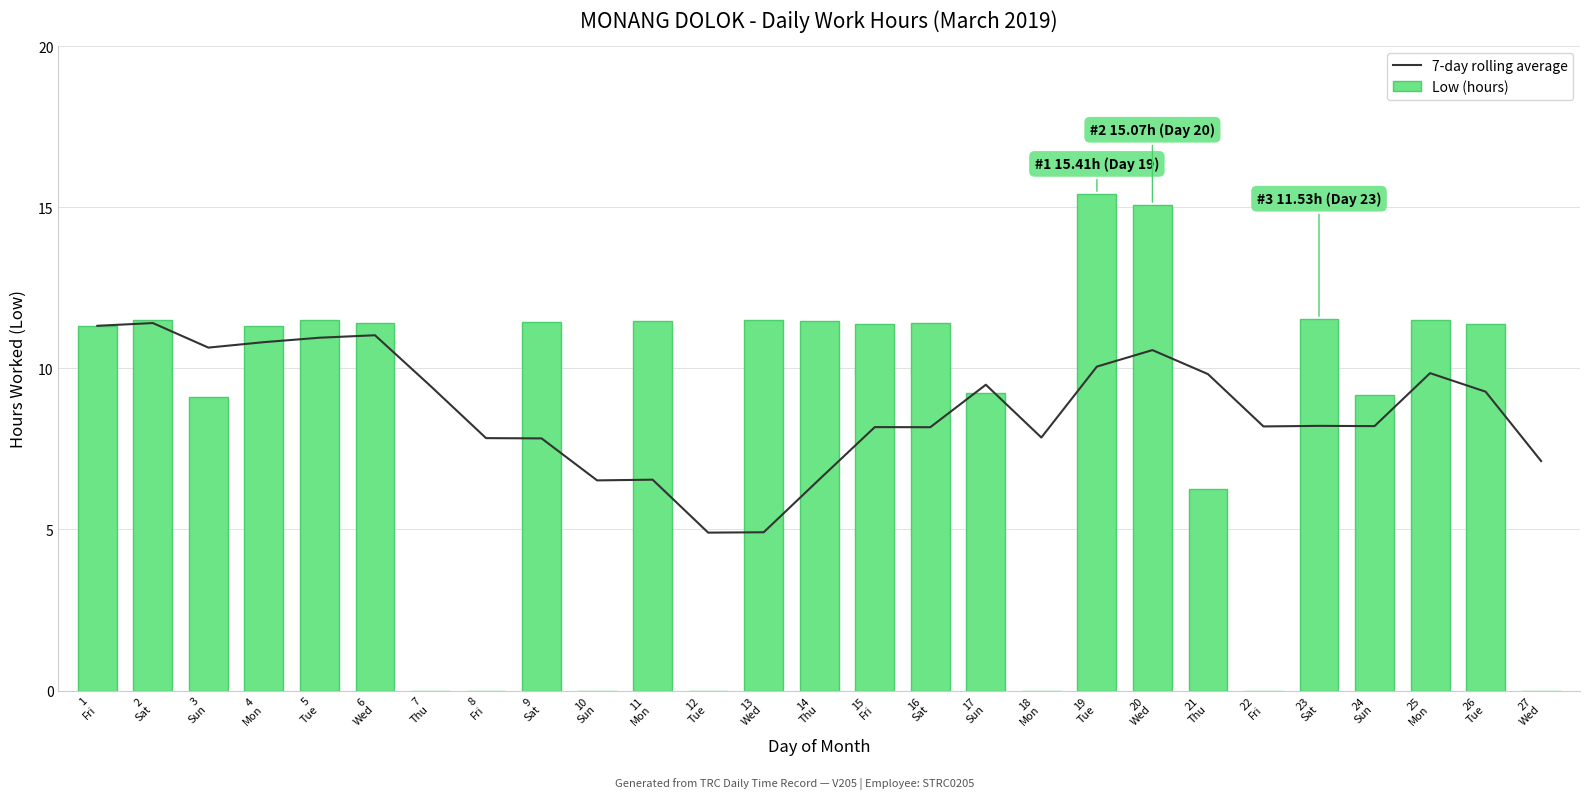

Is the value of Low (hours) at 16
Sat greater than the value of 7-day rolling average at 26
Tue?

Yes